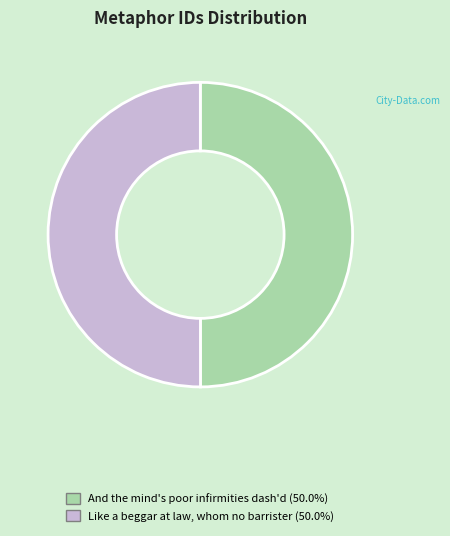

The Like a beggar at law, whom no barrister slice represents 36% of the pie. True or false?

False